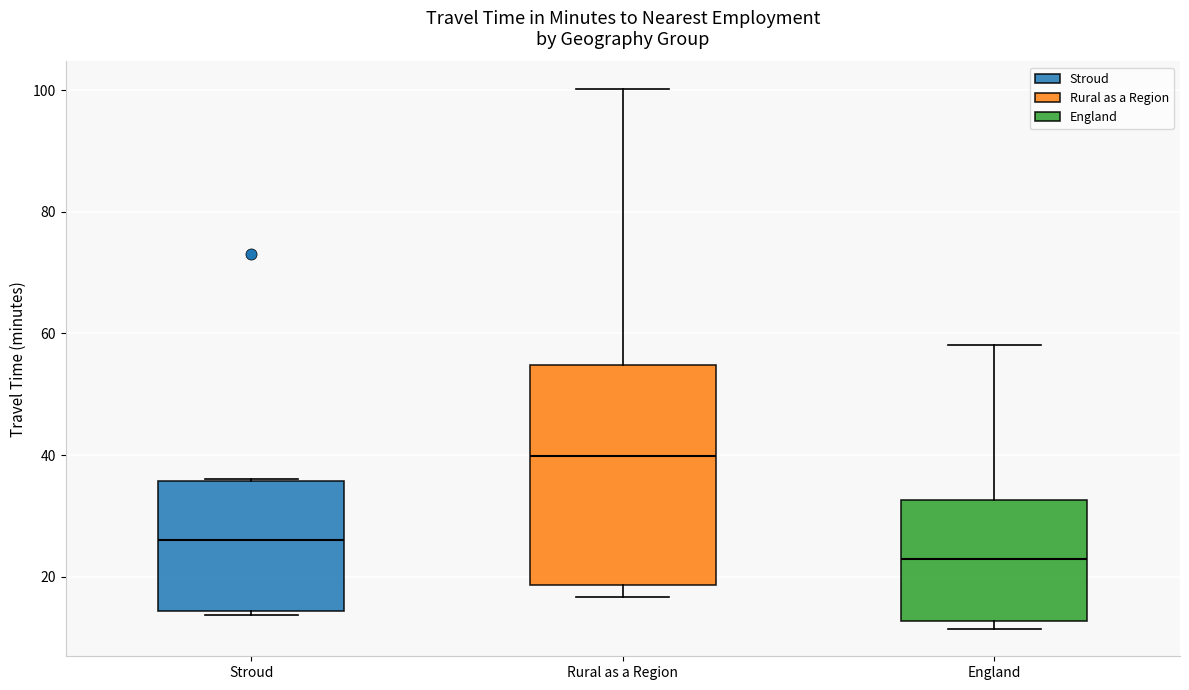

Where does the median line of the box for England sit on the y-axis? The values are not printed on the chart, so give them approximately, as read against the axis.

22